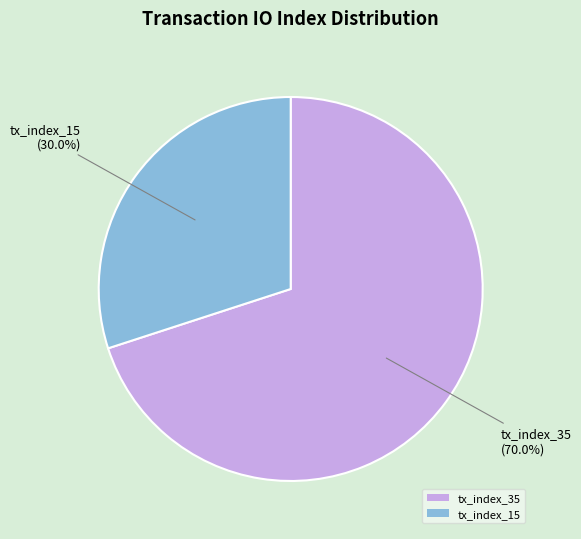

Between tx_index_35 and tx_index_15, which is larger?

tx_index_35